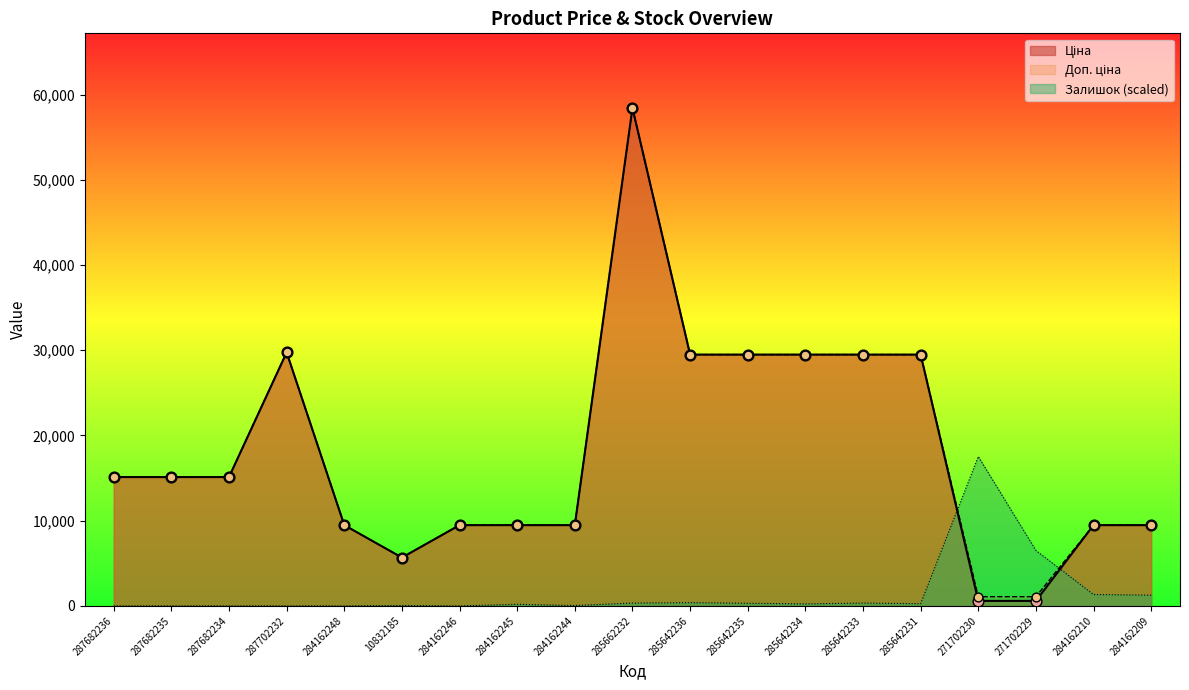

Is the value of Доп. ціна at 285642231 greater than the value of Залишок at 287702232?

Yes